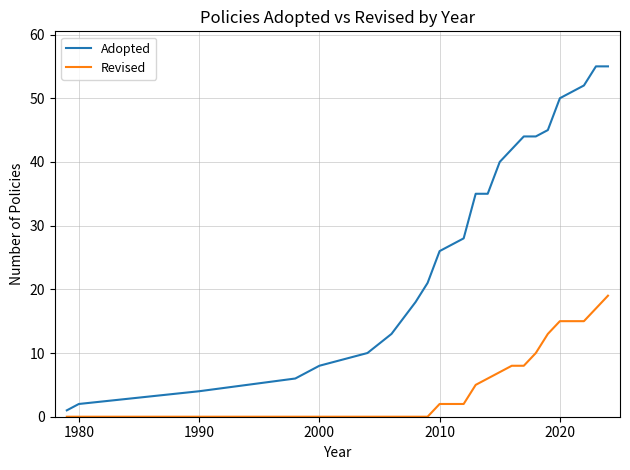

Does the chart display data point markers on the line(s)?

No